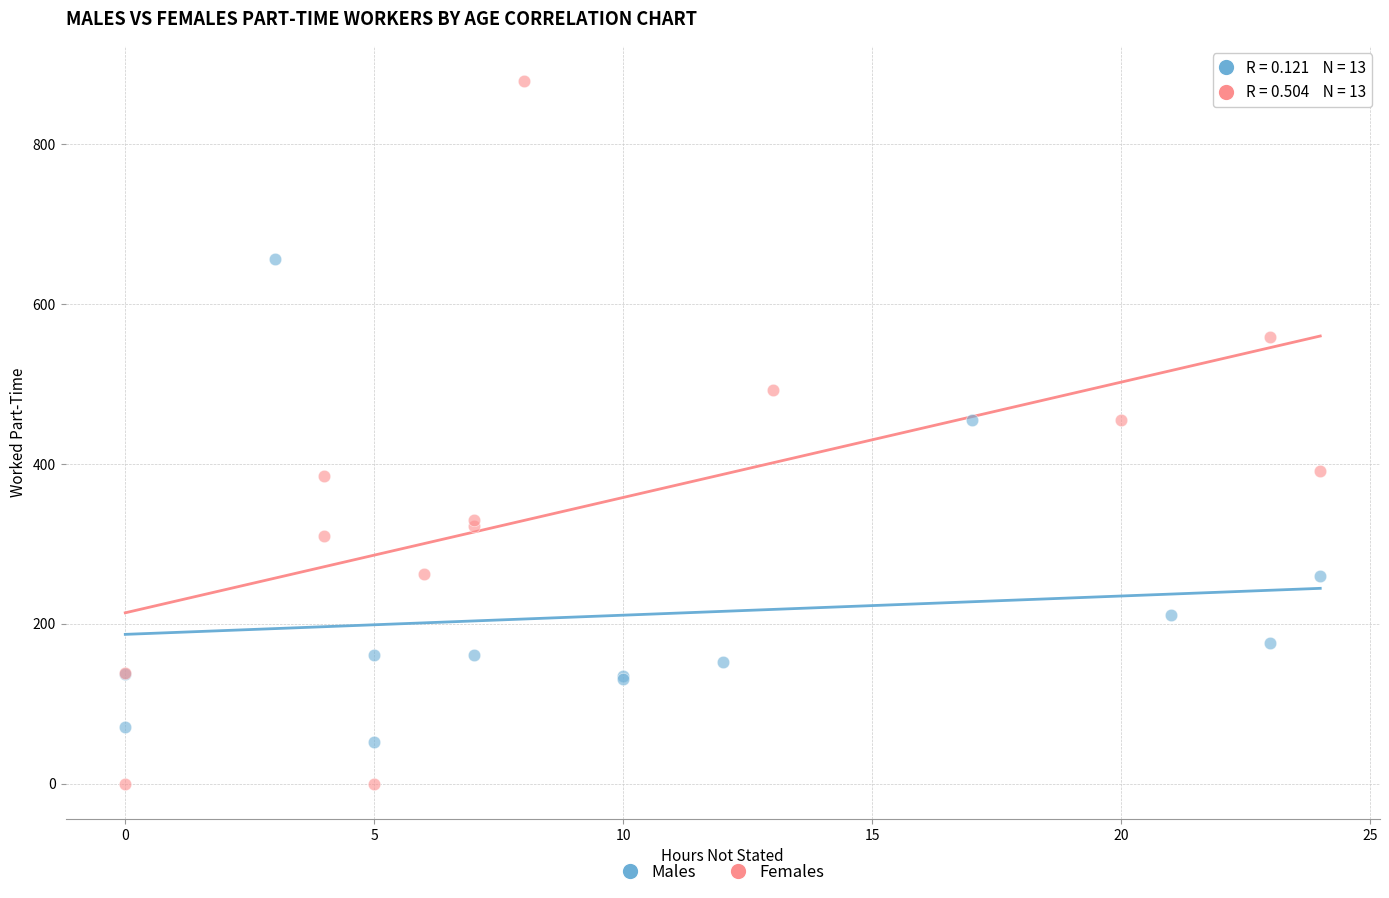

Which series reaches the maximum Y coordinate?

Females